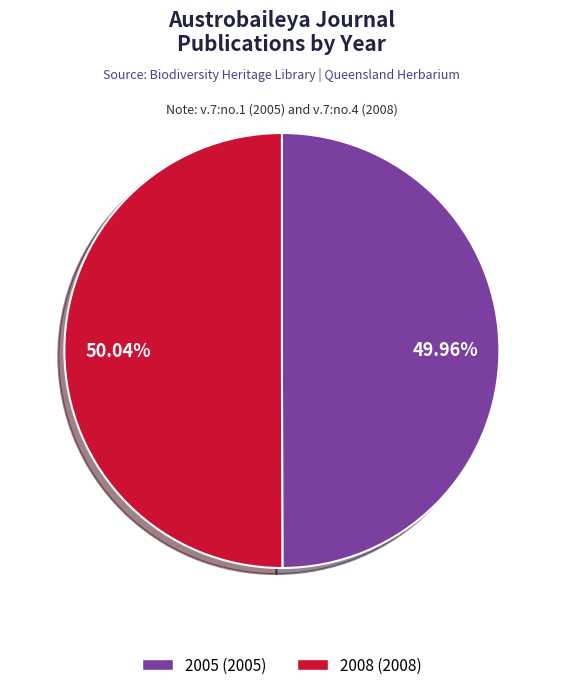

What is the ratio of the value at 2005 to the value at 2008?

1.0